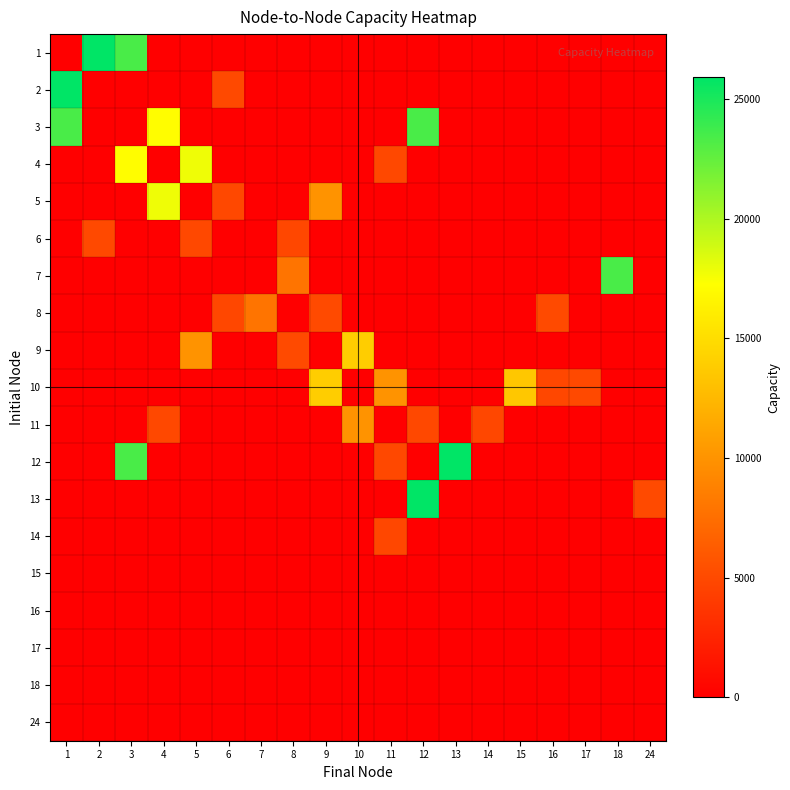

At which category is the sum across all series the highest?

3